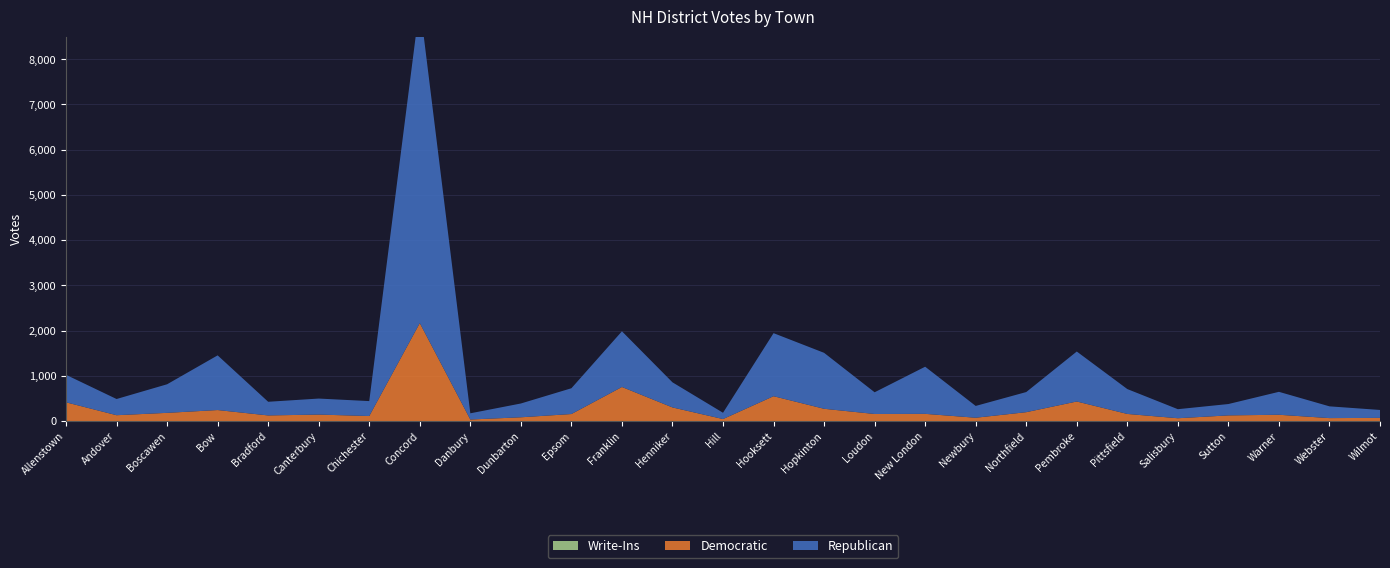

Reading right to left, transcribe all the data shown in this chart.

Republican: Wilmot=175	Webster=260	Warner=507	Sutton=251	Salisbury=200	Pittsfield=550	Pembroke=1105	Northfield=445	Newbury=261	New London=1042	Loudon=480	Hopkinton=1237	Hooksett=1394	Hill=139	Henniker=555	Franklin=1231	Epsom=570	Dunbarton=305	Danbury=137	Concord=7050	Chichester=330	Canterbury=354	Bradford=302	Bow=1209	Boscawen=632	Andover=358	Allenstown=608
Democratic: Wilmot=71	Webster=66	Warner=140	Sutton=126	Salisbury=63	Pittsfield=158	Pembroke=433	Northfield=197	Newbury=74	New London=160	Loudon=157	Hopkinton=272	Hooksett=550	Hill=45	Henniker=302	Franklin=754	Epsom=156	Dunbarton=84	Danbury=35	Concord=2167	Chichester=112	Canterbury=144	Bradford=125	Bow=244	Boscawen=182	Andover=130	Allenstown=415
Write-Ins: Wilmot=0	Webster=0	Warner=0	Sutton=0	Salisbury=0	Pittsfield=0	Pembroke=0	Northfield=0	Newbury=0	New London=0	Loudon=0	Hopkinton=0	Hooksett=0	Hill=0	Henniker=0	Franklin=0	Epsom=0	Dunbarton=0	Danbury=0	Concord=0	Chichester=0	Canterbury=0	Bradford=0	Bow=0	Boscawen=0	Andover=0	Allenstown=0